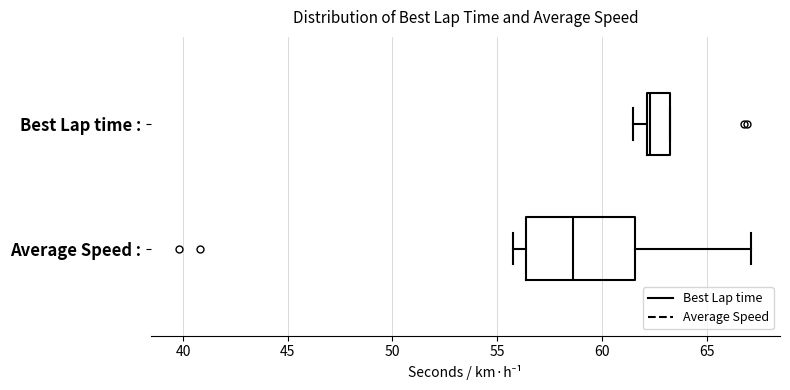

Reading bottom to top, read every box against the x-axis: the position of its median line, the range the box covers, and the ends of its whiskers. The values are not printed on the chart, so give them approximately, as read against the axis.

Average Speed :: median 58.5, box 56.5 to 61.5, whiskers 56.0 to 67.0
Best Lap time :: median 62.5, box 62.0 to 63.5, whiskers 61.5 to 63.5